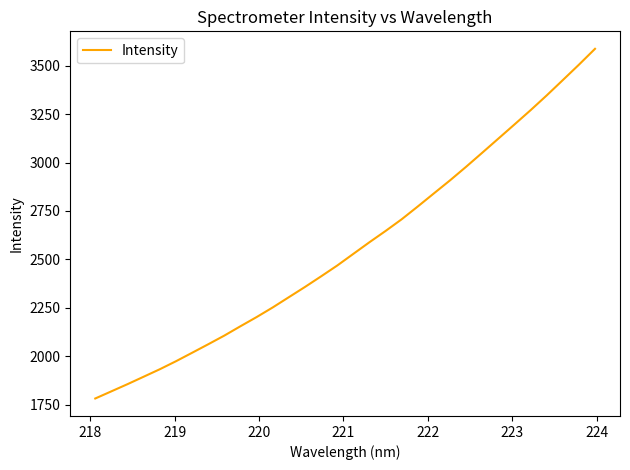

What is the difference between the maximum and minimum values?

1805.4